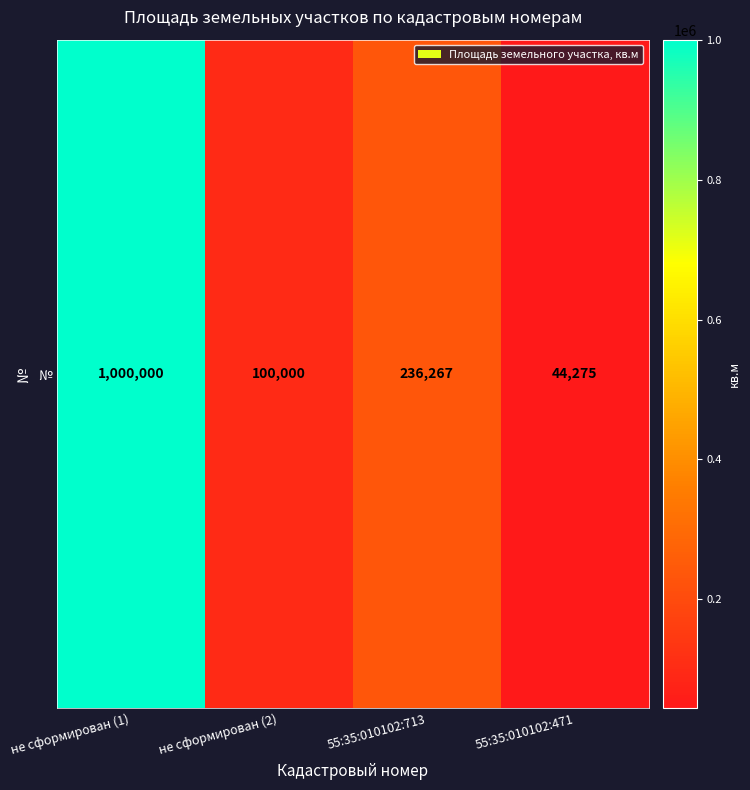

Is it true that the value at не сформирован (1) is 1000000?

True